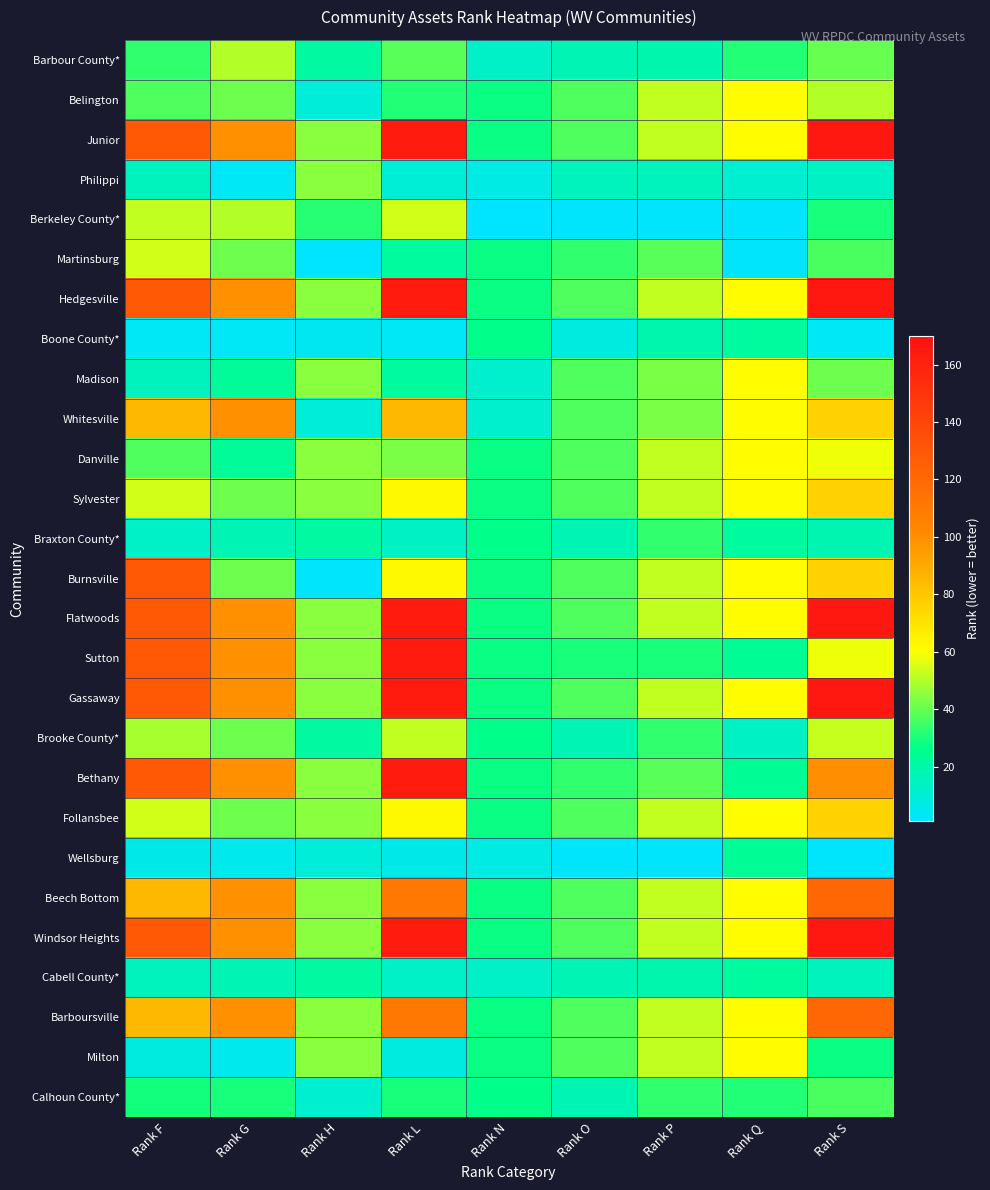

Reading left to right, extract all data points from this chart.

Barbour County*: Rank F=33	Rank G=50	Rank H=21	Rank L=38	Rank N=13	Rank O=17	Rank P=19	Rank Q=31	Rank S=40
Belington: Rank F=37	Rank G=41	Rank H=9	Rank L=31	Rank N=28	Rank O=37	Rank P=52	Rank Q=61	Rank S=50
Junior: Rank F=129	Rank G=99	Rank H=45	Rank L=163	Rank N=28	Rank O=37	Rank P=52	Rank Q=61	Rank S=166
Philippi: Rank F=15	Rank G=3	Rank H=45	Rank L=10	Rank N=7	Rank O=16	Rank P=16	Rank Q=11	Rank S=14
Berkeley County*: Rank F=52	Rank G=50	Rank H=32	Rank L=54	Rank N=1	Rank O=2	Rank P=2	Rank Q=2	Rank S=30
Martinsburg: Rank F=54	Rank G=41	Rank H=1	Rank L=22	Rank N=28	Rank O=33	Rank P=38	Rank Q=2	Rank S=36
Hedgesville: Rank F=129	Rank G=99	Rank H=45	Rank L=163	Rank N=28	Rank O=37	Rank P=52	Rank Q=61	Rank S=166
Boone County*: Rank F=3	Rank G=3	Rank H=4	Rank L=3	Rank N=26	Rank O=8	Rank P=19	Rank Q=22	Rank S=3
Madison: Rank F=15	Rank G=23	Rank H=45	Rank L=22	Rank N=12	Rank O=37	Rank P=43	Rank Q=61	Rank S=41
Whitesville: Rank F=85	Rank G=99	Rank H=9	Rank L=85	Rank N=12	Rank O=37	Rank P=43	Rank Q=61	Rank S=76
Danville: Rank F=37	Rank G=23	Rank H=45	Rank L=43	Rank N=28	Rank O=37	Rank P=52	Rank Q=61	Rank S=58
Sylvester: Rank F=54	Rank G=41	Rank H=45	Rank L=62	Rank N=28	Rank O=37	Rank P=52	Rank Q=61	Rank S=76
Braxton County*: Rank F=13	Rank G=17	Rank H=21	Rank L=14	Rank N=26	Rank O=17	Rank P=33	Rank Q=22	Rank S=18
Burnsville: Rank F=129	Rank G=41	Rank H=2	Rank L=62	Rank N=28	Rank O=37	Rank P=52	Rank Q=61	Rank S=76
Flatwoods: Rank F=129	Rank G=99	Rank H=45	Rank L=163	Rank N=28	Rank O=37	Rank P=52	Rank Q=61	Rank S=166
Sutton: Rank F=129	Rank G=99	Rank H=45	Rank L=163	Rank N=28	Rank O=30	Rank P=30	Rank Q=24	Rank S=58
Gassaway: Rank F=129	Rank G=99	Rank H=45	Rank L=163	Rank N=28	Rank O=37	Rank P=52	Rank Q=61	Rank S=166
Brooke County*: Rank F=49	Rank G=41	Rank H=21	Rank L=52	Rank N=26	Rank O=17	Rank P=33	Rank Q=14	Rank S=53
Bethany: Rank F=129	Rank G=99	Rank H=45	Rank L=163	Rank N=28	Rank O=33	Rank P=38	Rank Q=24	Rank S=100
Follansbee: Rank F=54	Rank G=41	Rank H=45	Rank L=62	Rank N=28	Rank O=37	Rank P=52	Rank Q=61	Rank S=76
Wellsburg: Rank F=6	Rank G=5	Rank H=9	Rank L=6	Rank N=7	Rank O=2	Rank P=2	Rank Q=24	Rank S=2
Beech Bottom: Rank F=85	Rank G=99	Rank H=45	Rank L=111	Rank N=28	Rank O=37	Rank P=52	Rank Q=61	Rank S=121
Windsor Heights: Rank F=129	Rank G=99	Rank H=45	Rank L=163	Rank N=28	Rank O=37	Rank P=52	Rank Q=61	Rank S=166
Cabell County*: Rank F=15	Rank G=17	Rank H=21	Rank L=13	Rank N=13	Rank O=17	Rank P=19	Rank Q=22	Rank S=15
Barboursville: Rank F=85	Rank G=99	Rank H=45	Rank L=111	Rank N=28	Rank O=37	Rank P=52	Rank Q=61	Rank S=121
Milton: Rank F=8	Rank G=5	Rank H=45	Rank L=8	Rank N=28	Rank O=37	Rank P=52	Rank Q=61	Rank S=28
Calhoun County*: Rank F=29	Rank G=30	Rank H=11	Rank L=30	Rank N=26	Rank O=17	Rank P=33	Rank Q=31	Rank S=36